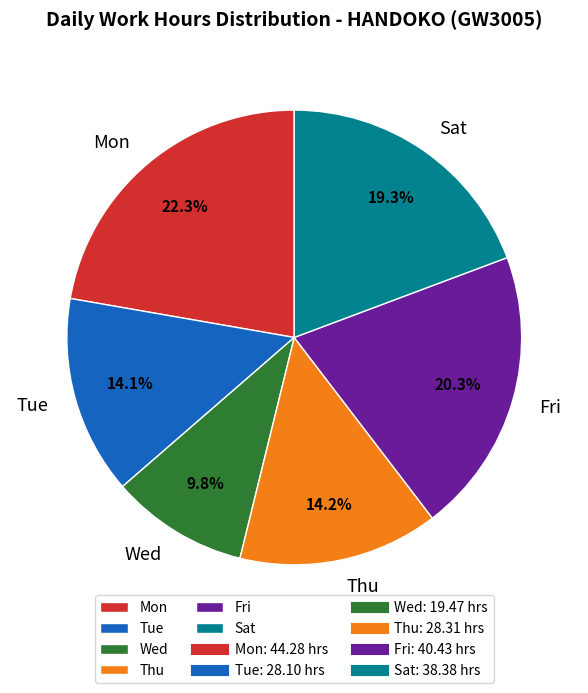

What is the largest slice in the pie chart?

Mon